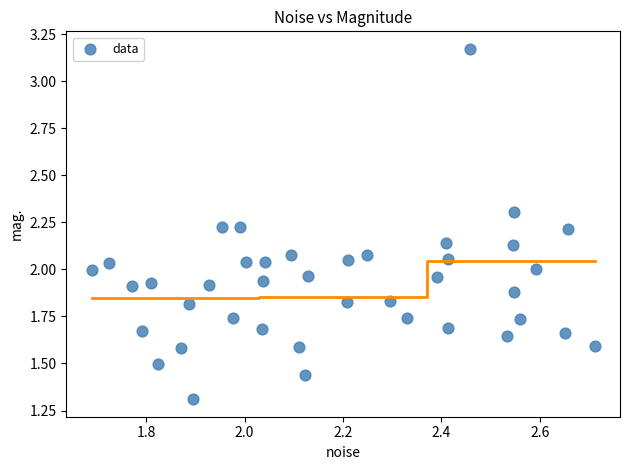

What is the range of X values (max minus min)?

1.0